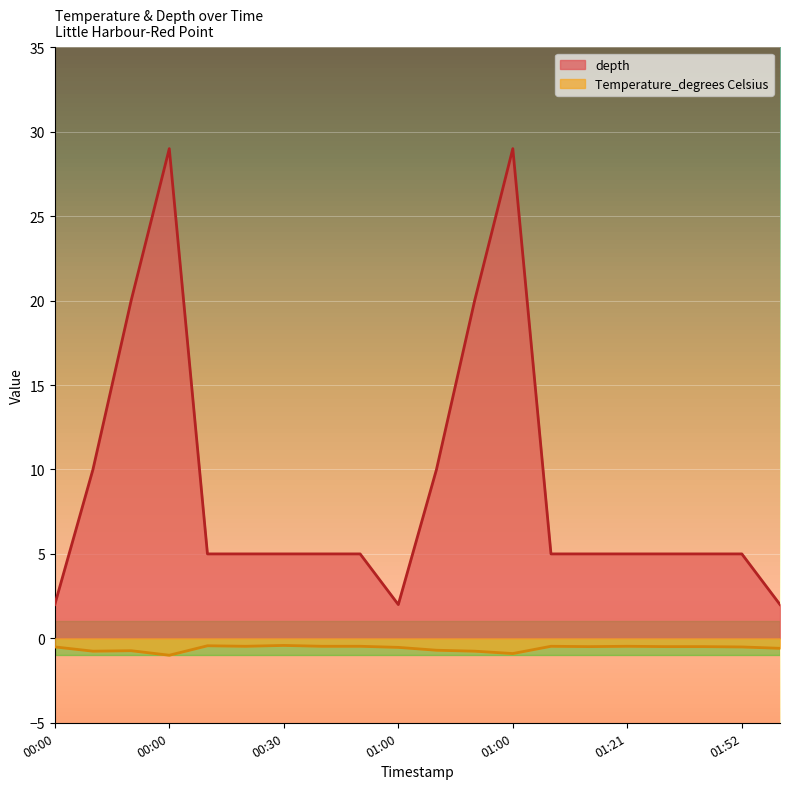

What is the label of the 16th point from the right?

00:09